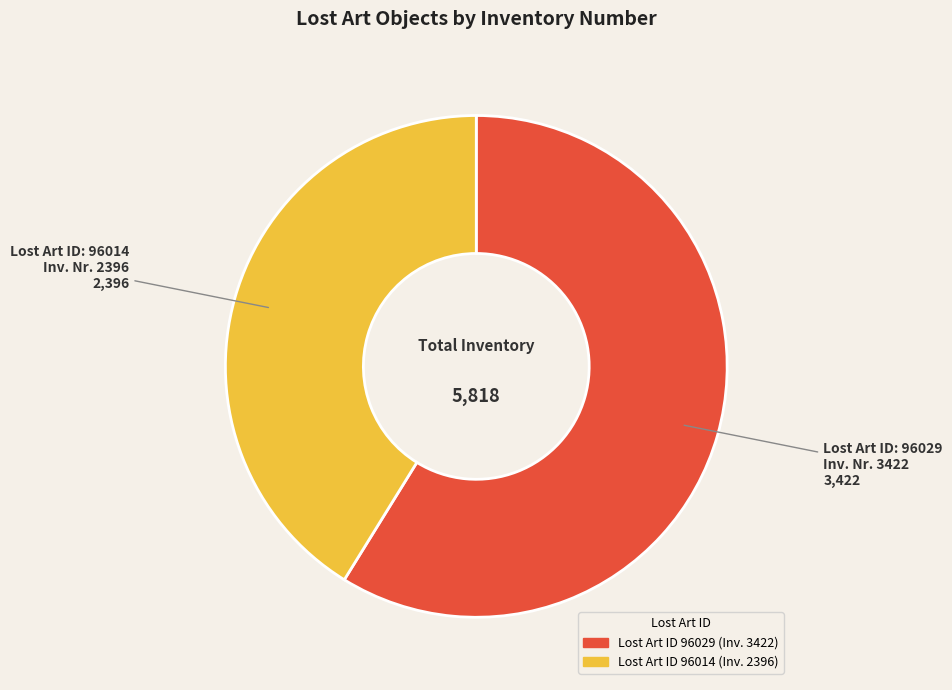

Is there any slice that represents more than half of the pie?

Yes